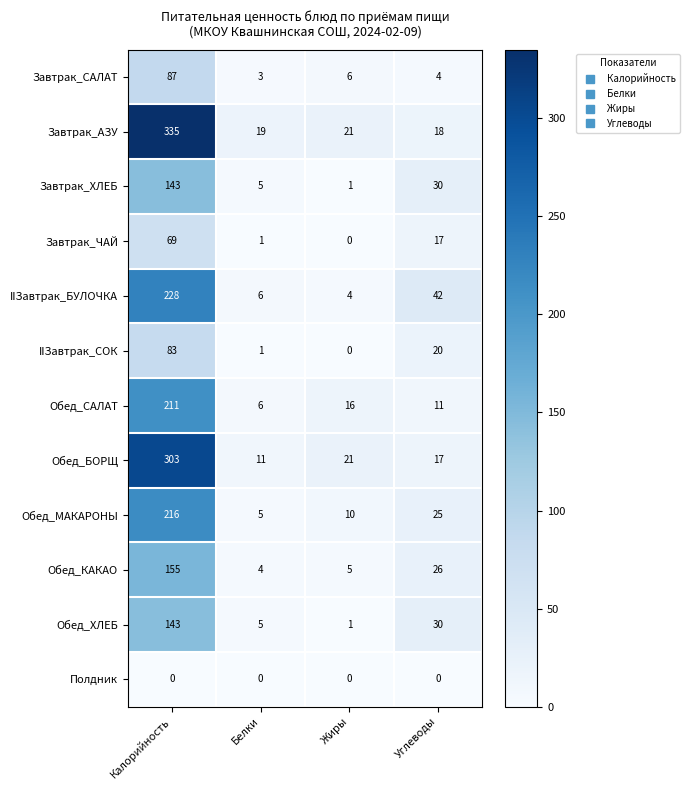

At which category does the chart reach its peak across all series?

Калорийность